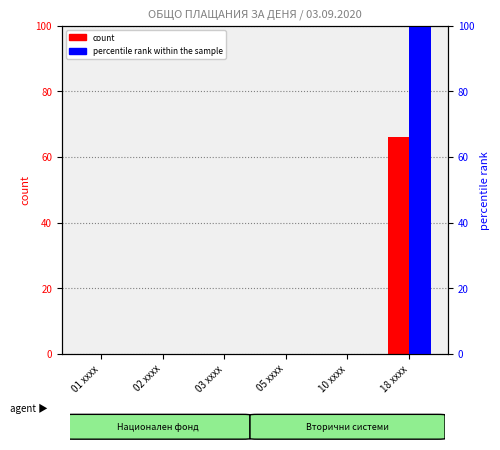

The value of percentile rank within the sample at 01 xxxx is 57. True or false?

False